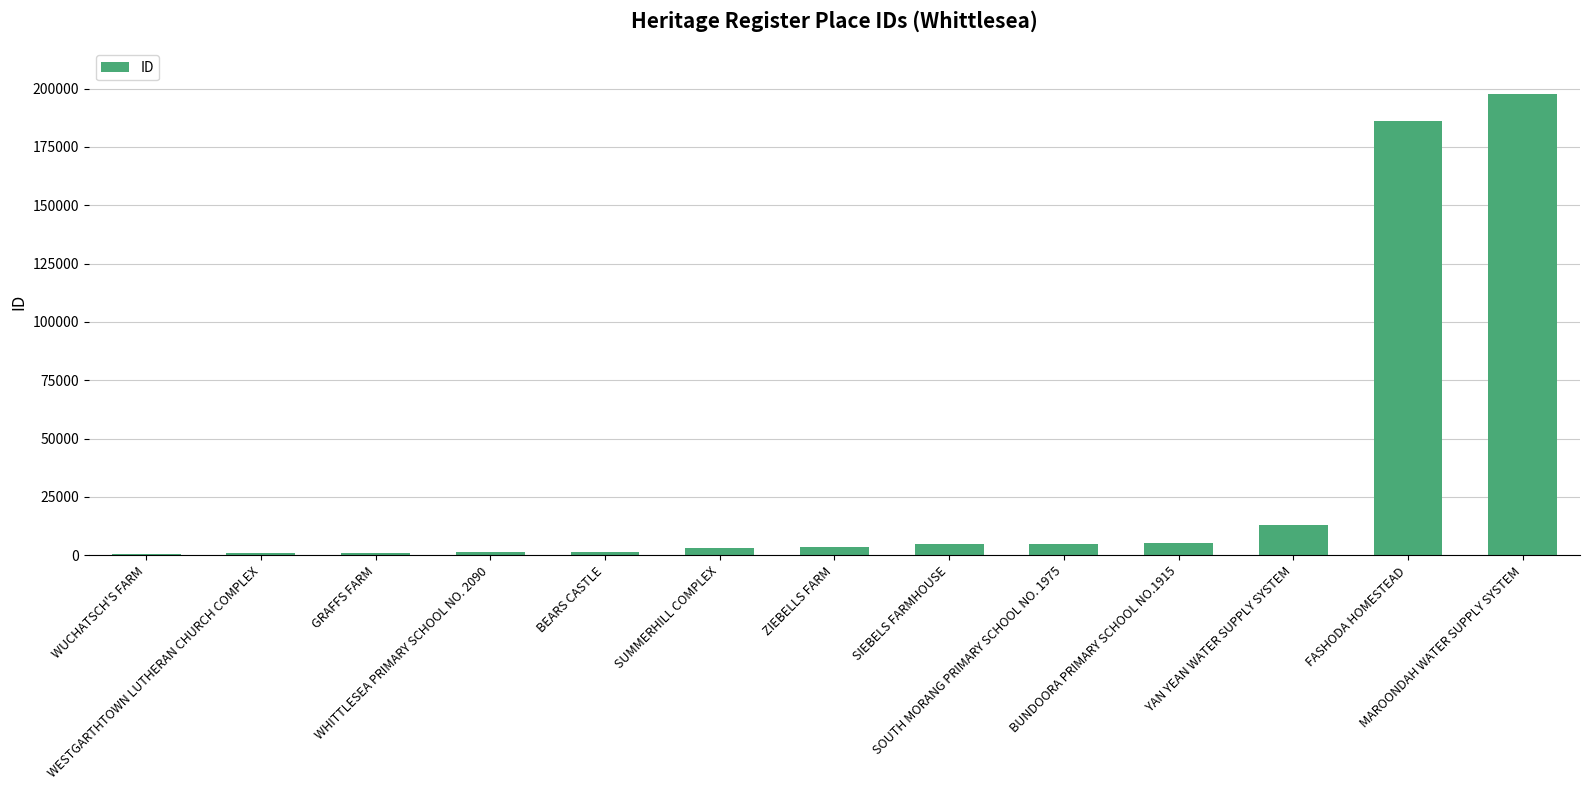

What is the sum of all values?

423852